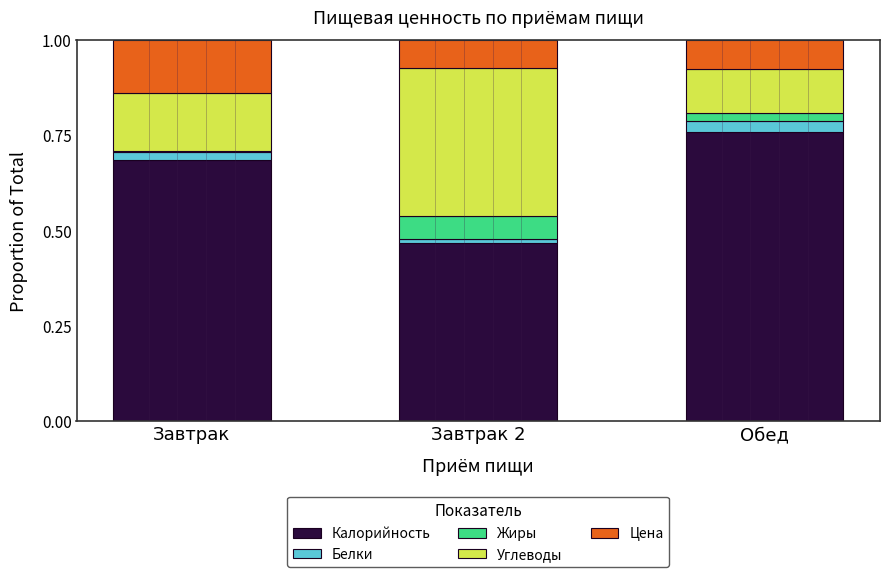

Which category has the highest value in the Калорийность series?

Обед